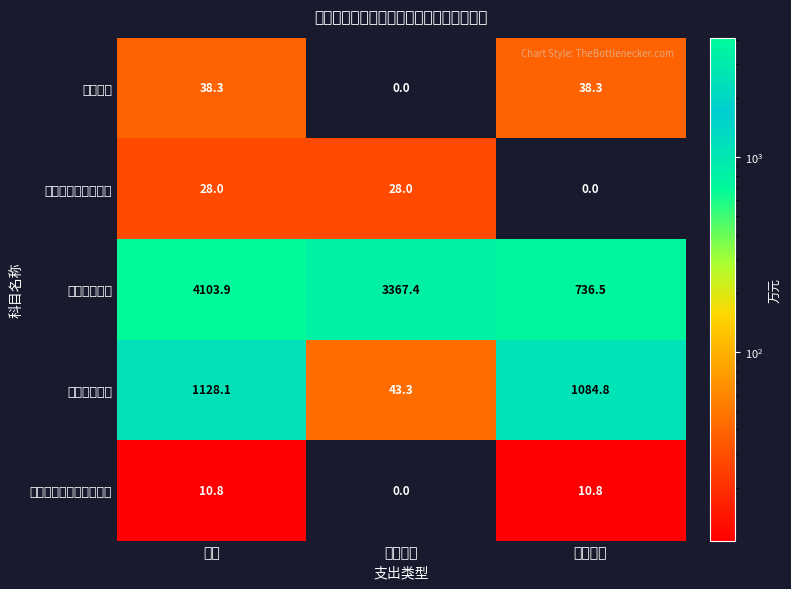

Reading left to right, list all the values displayed in this chart.

国防支出: 小计=38.3	基本支出=0.0	项目支出=38.3
社会保障和就业支出: 小计=28.0	基本支出=28.0	项目支出=0.0
城乡社区支出: 小计=4103.9	基本支出=3367.4	项目支出=736.5
住房保障支出: 小计=1128.1	基本支出=43.3	项目支出=1084.8
灾害防治及应急管理支出: 小计=10.8	基本支出=0.0	项目支出=10.8